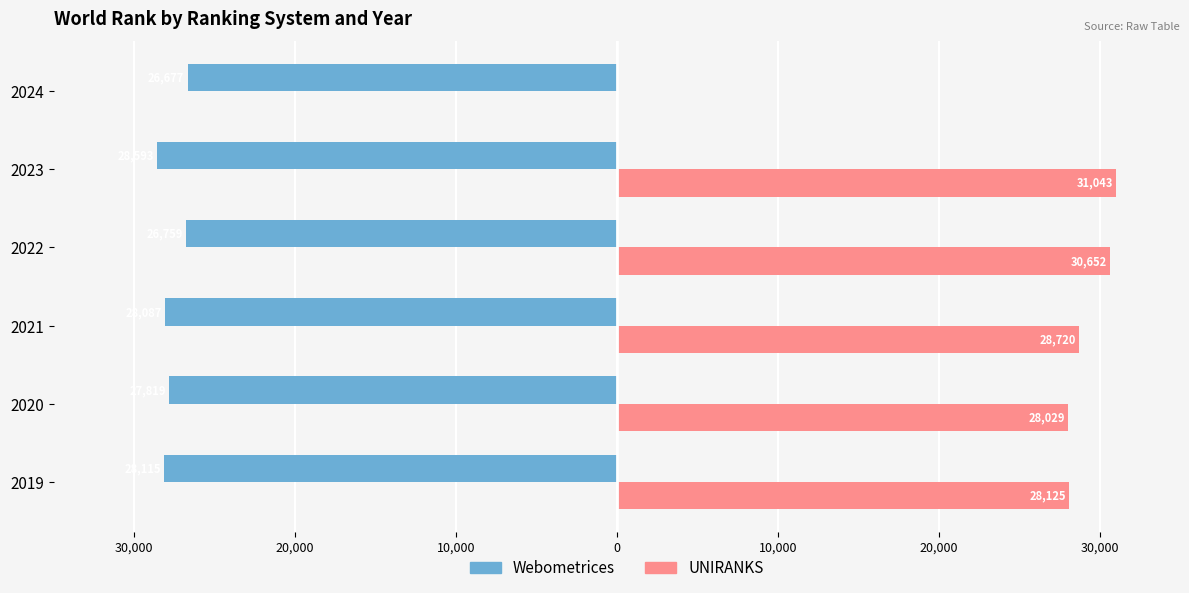

Reading left to right, what are all the values shown in this chart?

Webometrices: -28115	-27819	-28087	-26759	-28593	-26677
UNIRANKS: 28125	28029	28720	30652	31043	0